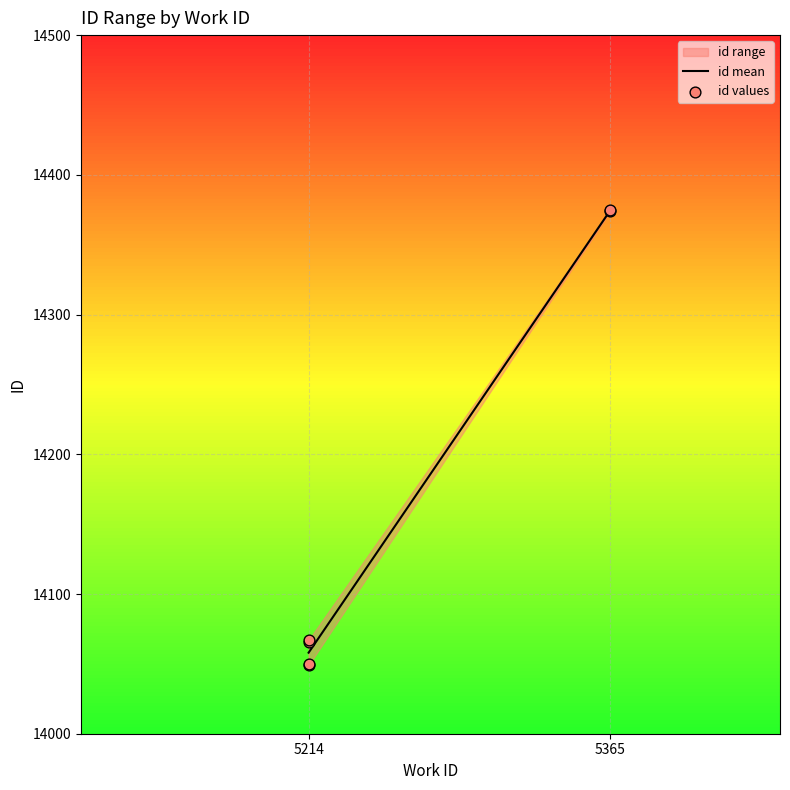

Approximately how many times larger is the value at 5214 compared to 5365?

1.0